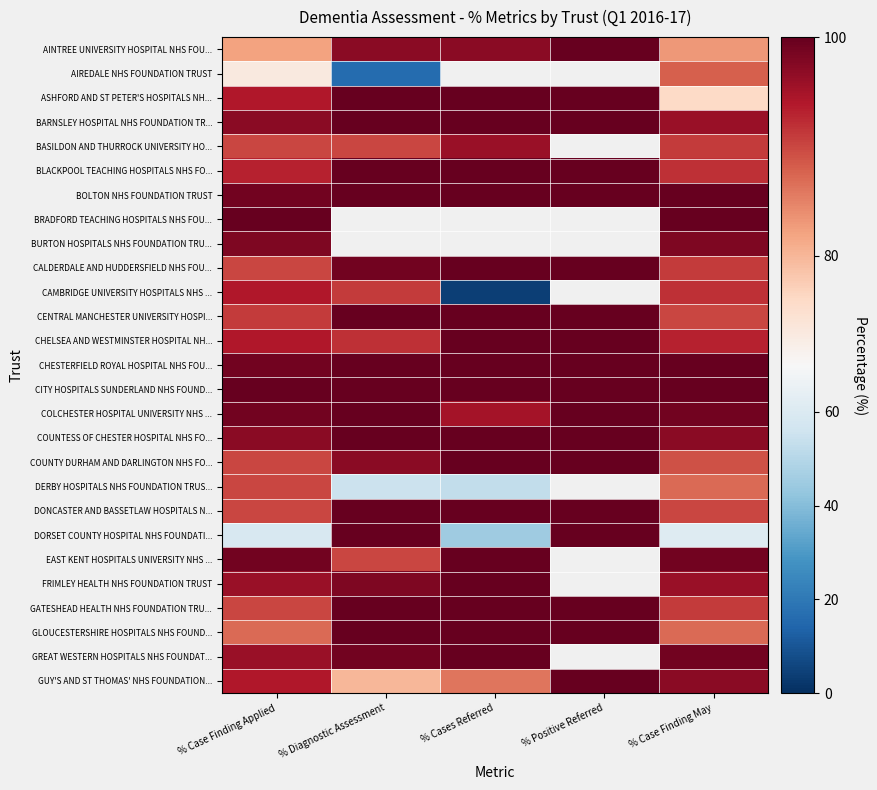

Between % Cases Referred and % Case Finding Applied, which is larger?

% Cases Referred